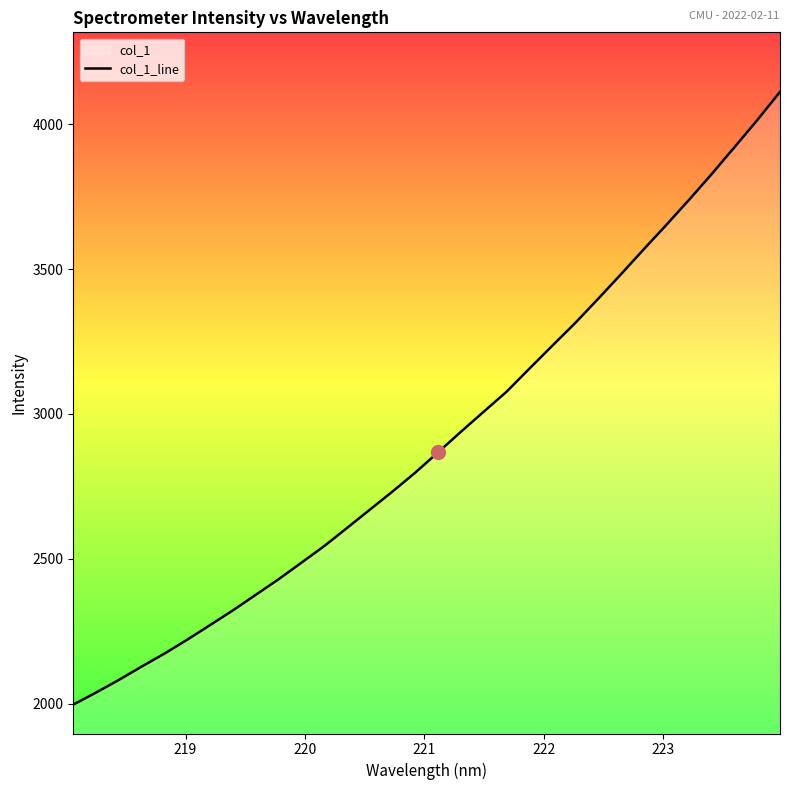

What is the greatest value displayed?

4111.9